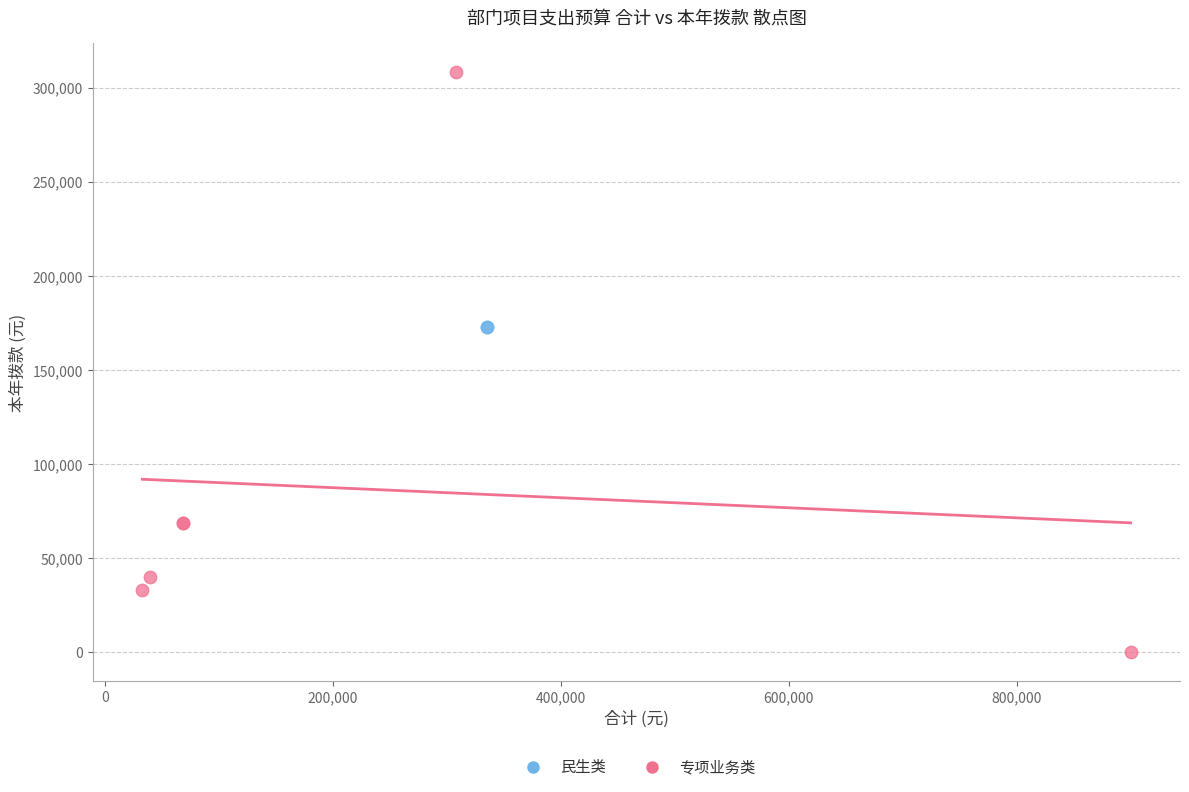

What are all the series names shown in the legend?

民生类, 专项业务类